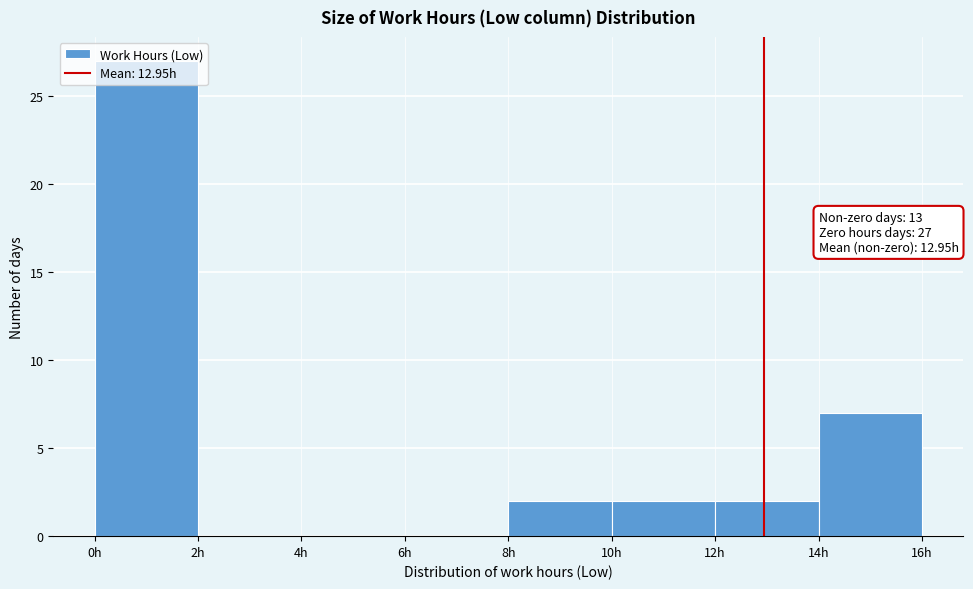

Which range on the x-axis has the tallest bar?

0 to 2